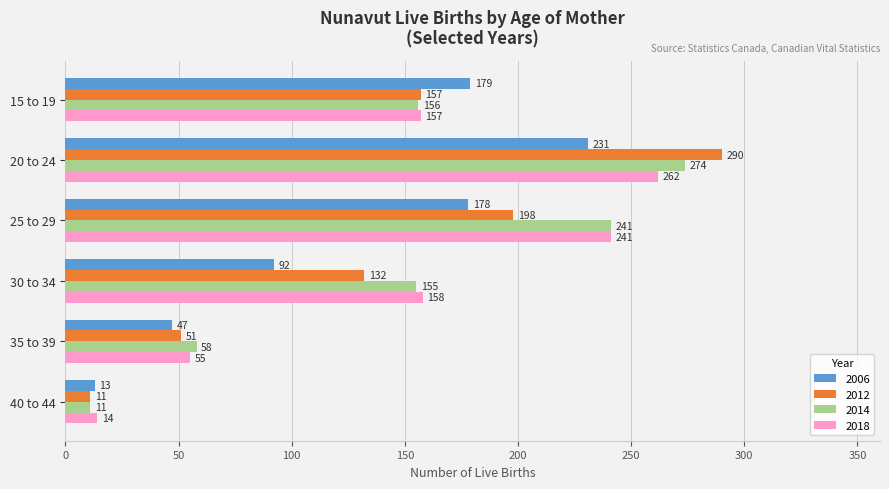

What is the smallest value displayed?

11